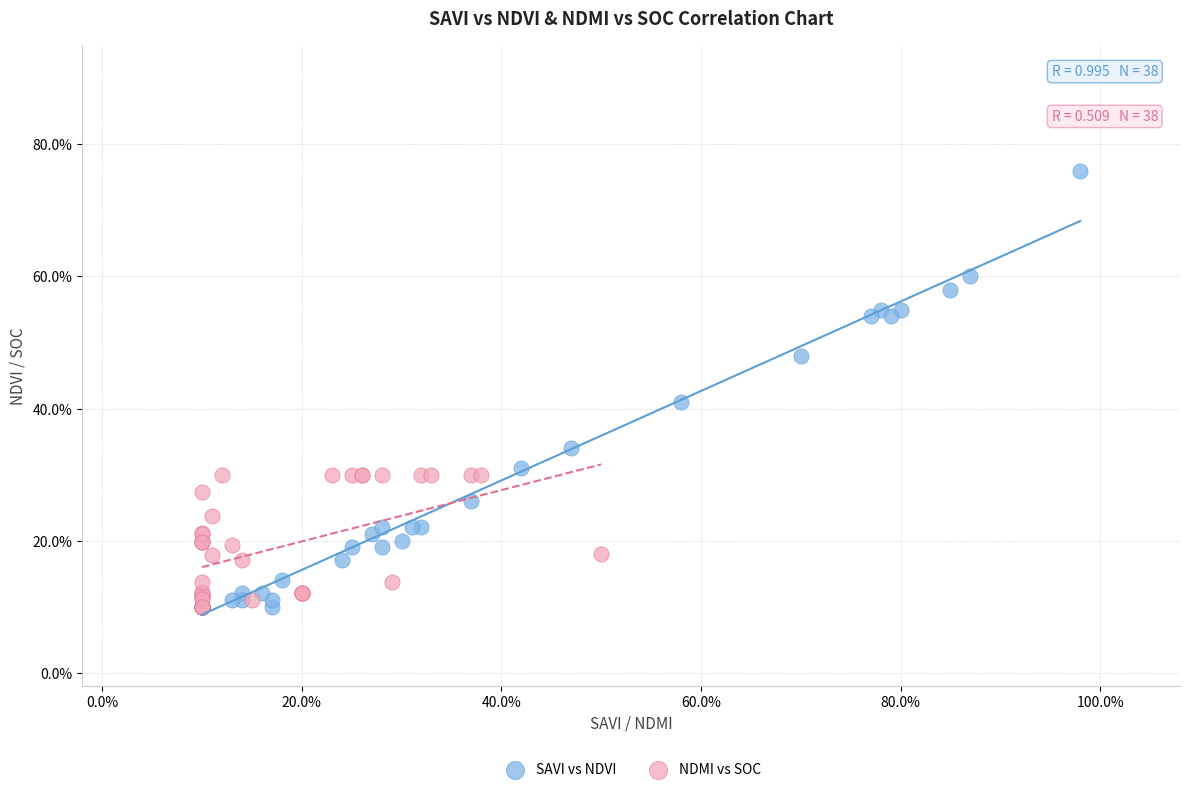

What are all the series names shown in the legend?

SAVI vs NDVI, NDMI vs SOC